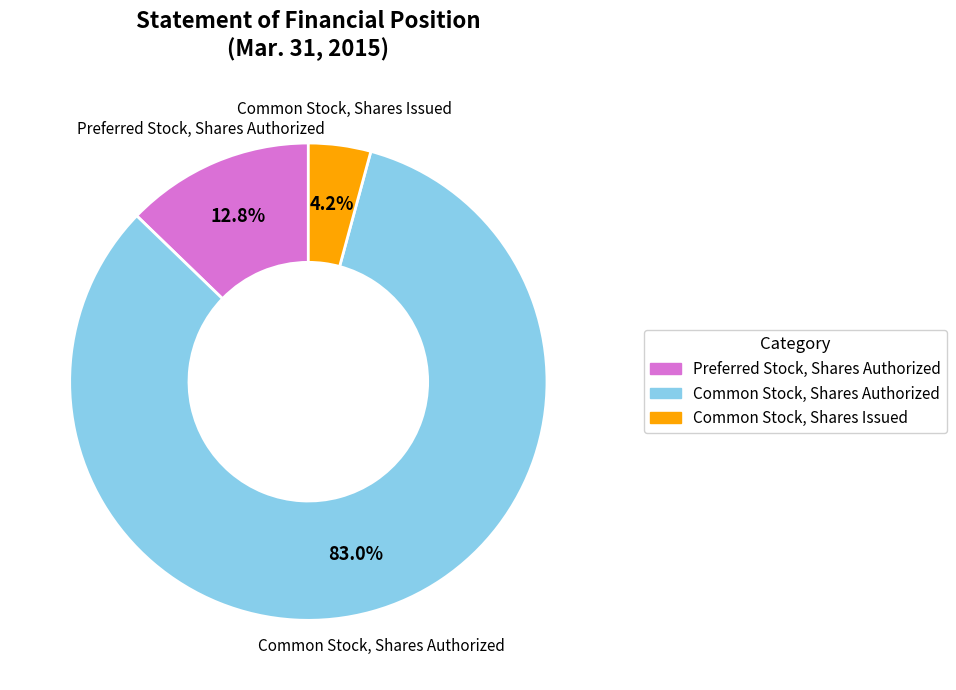

To the nearest percent, what is the average slice percentage?

33%